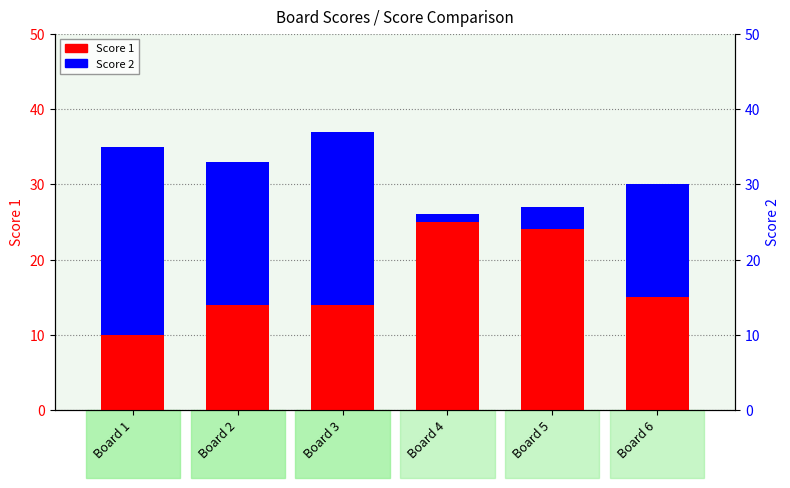

Which label corresponds to the largest value in the chart?

Board 4